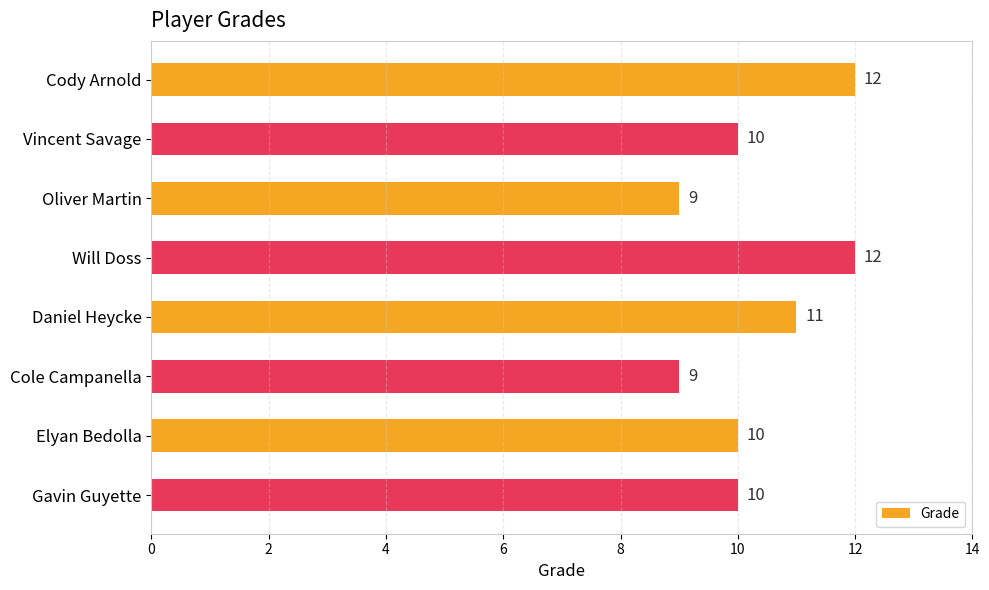

What is the greatest value displayed?

12